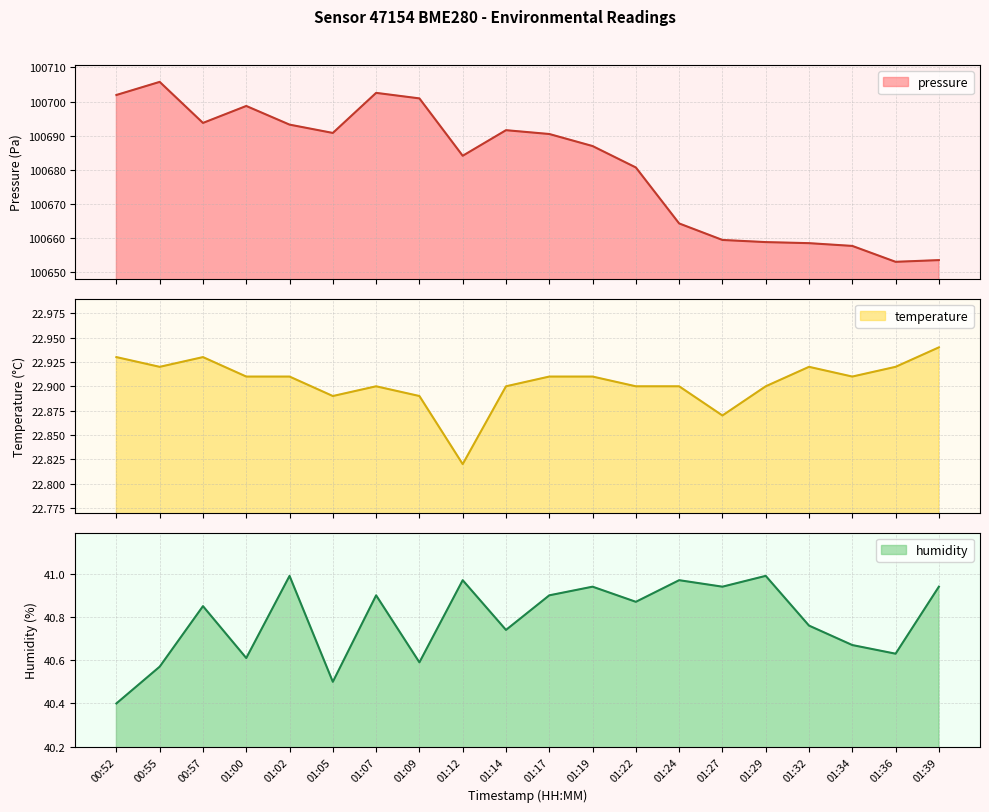

True or false: humidity has a value of 14.0 at 01:22.

False